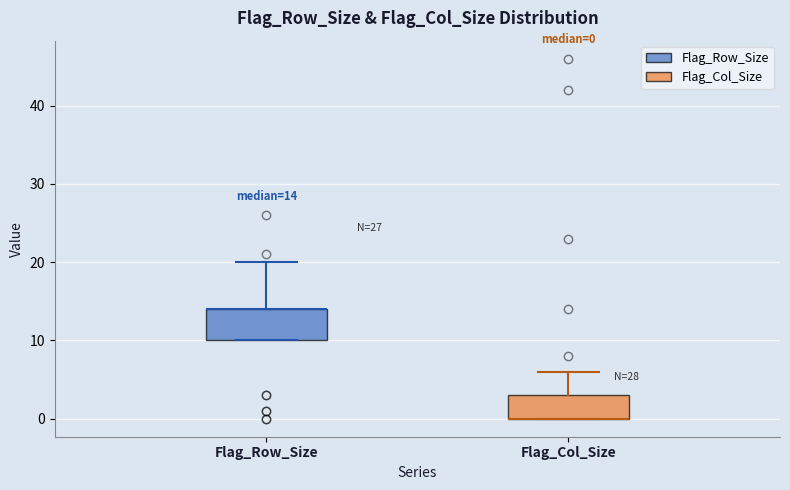

Which box is the tallest, from its lower edge to its upper edge?

Flag_Row_Size